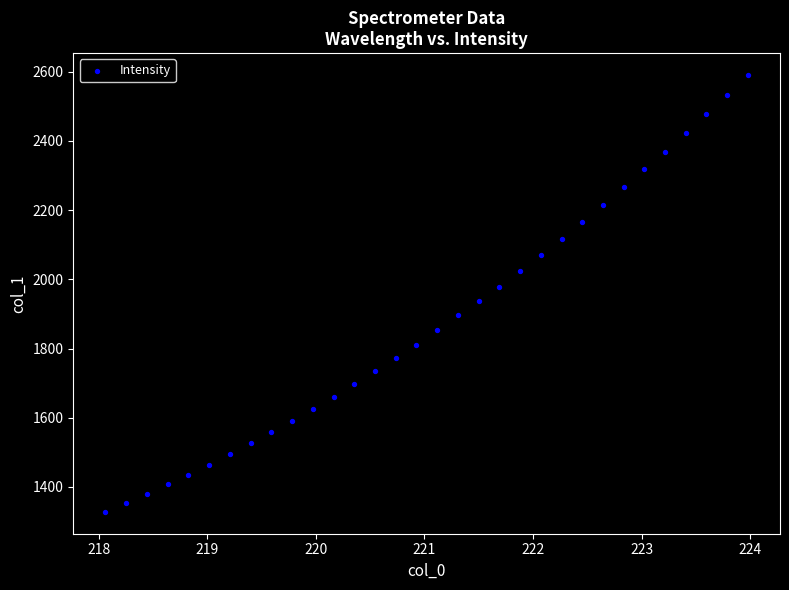

What is the range of X values (max minus min)?

5.9